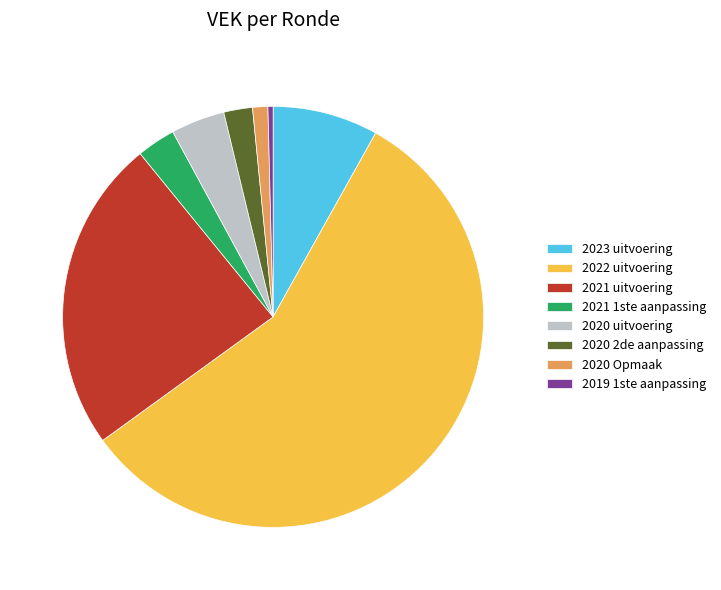

What is the smallest slice in the pie chart?

2019 1ste aanpassing